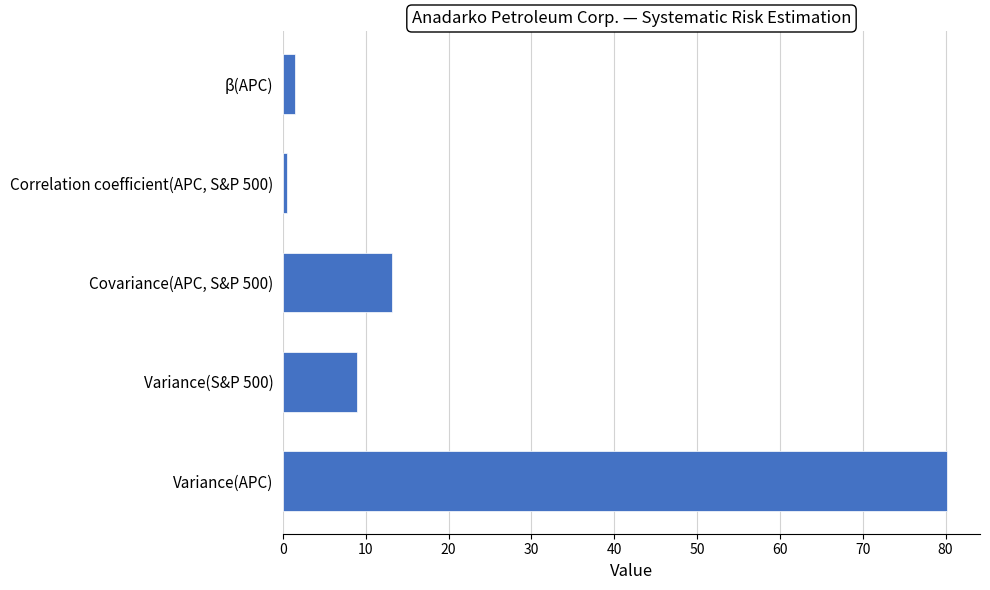

How many data points are above 8?

3